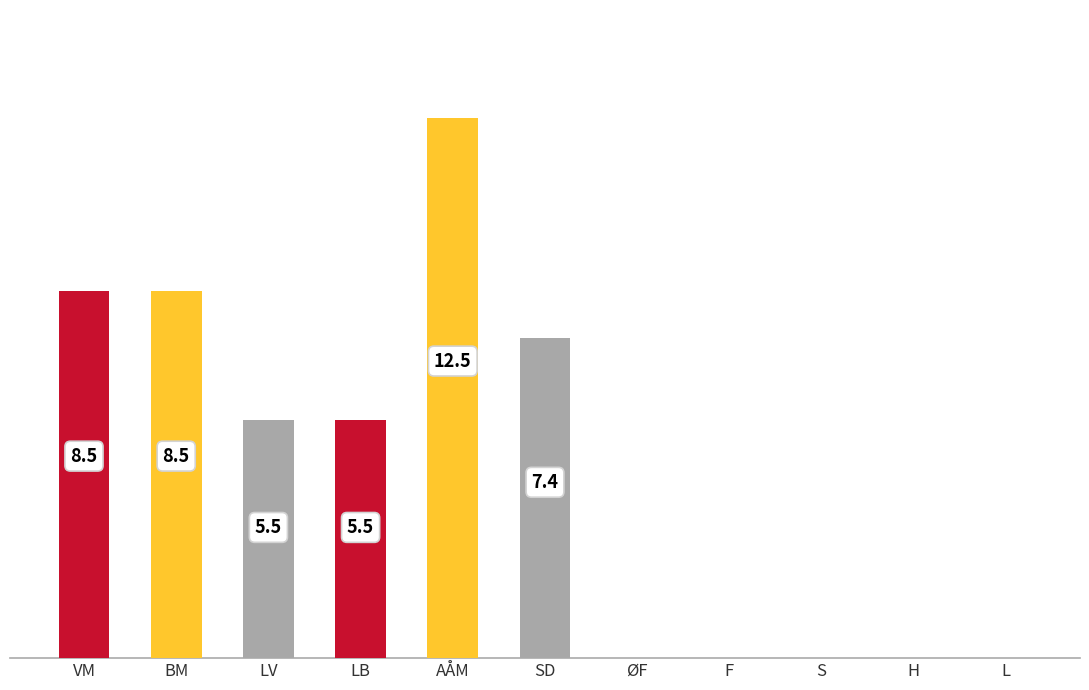

Which label corresponds to the largest value in the chart?

AÅM